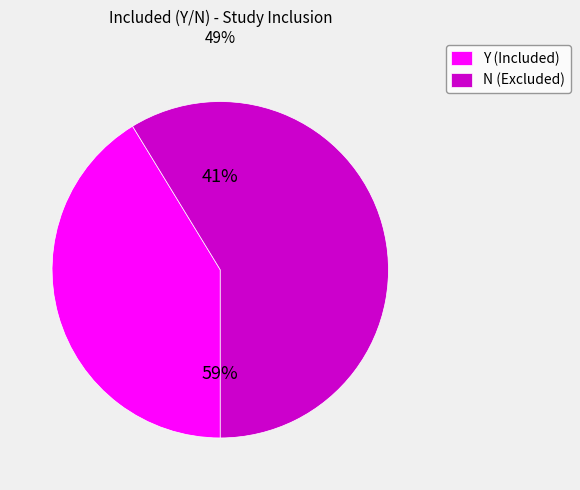

How many slices are in this pie chart?

2